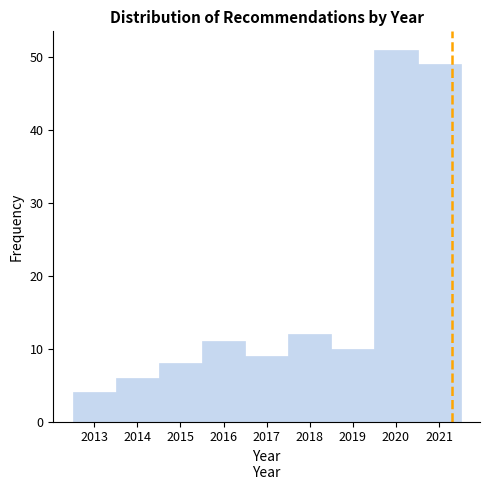

Reading left to right, list every bar in this chart as the range it spans on the x-axis followed by its height. The values are not printed on the chart, so give them approximately, as read against the axis.

2012.5 to 2013.5: 4
2013.5 to 2014.5: 6
2014.5 to 2015.5: 8
2015.5 to 2016.5: 11
2016.5 to 2017.5: 9
2017.5 to 2018.5: 12
2018.5 to 2019.5: 10
2019.5 to 2020.5: 51
2020.5 to 2021.5: 49